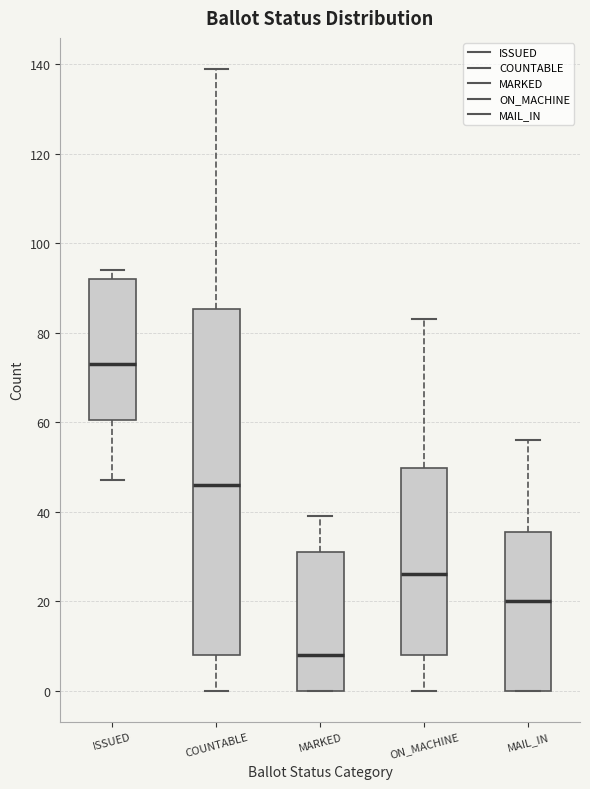

Where is the upper edge of the box for MAIL_IN on the y-axis? The values are not printed on the chart, so give them approximately, as read against the axis.

36